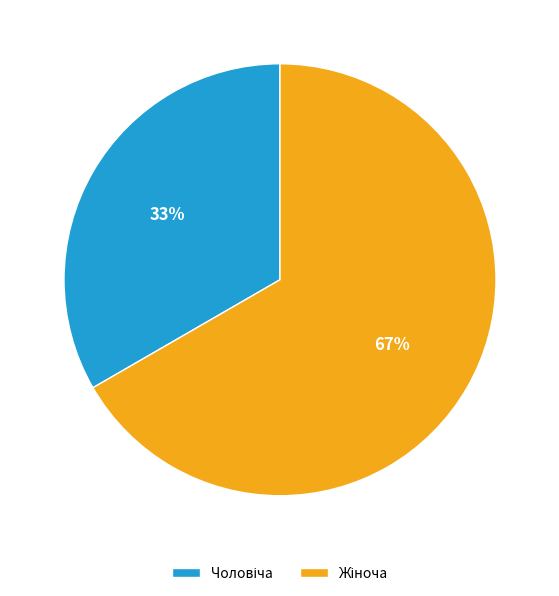

To the nearest percent, what is the average slice percentage?

50%